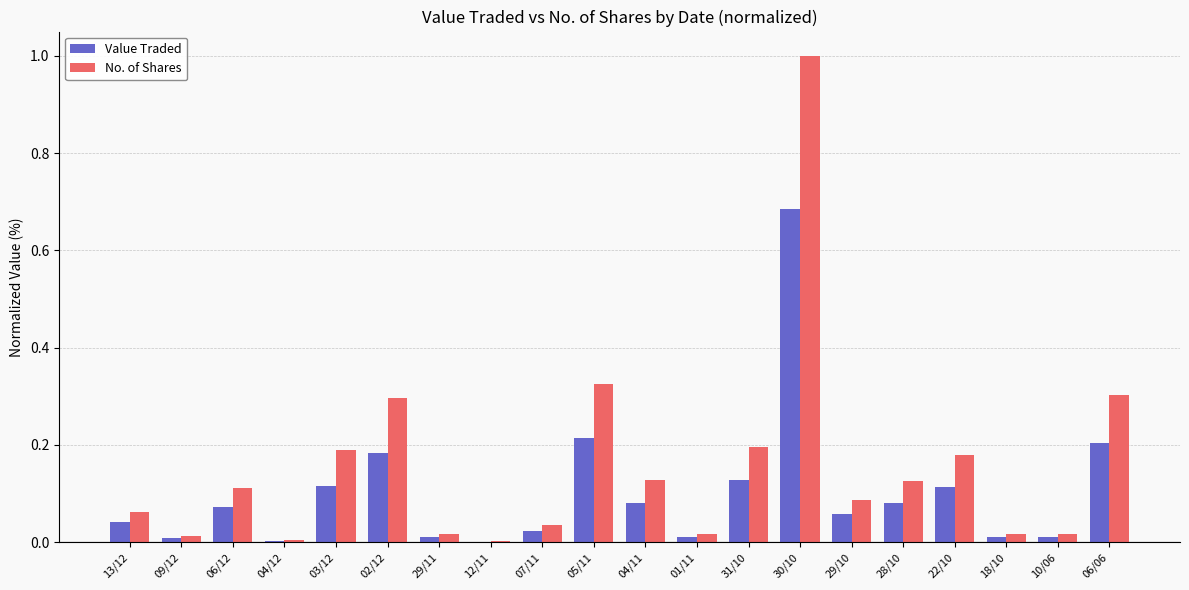

True or false: No. of Shares has a value of 0.0 at 12/11.

True